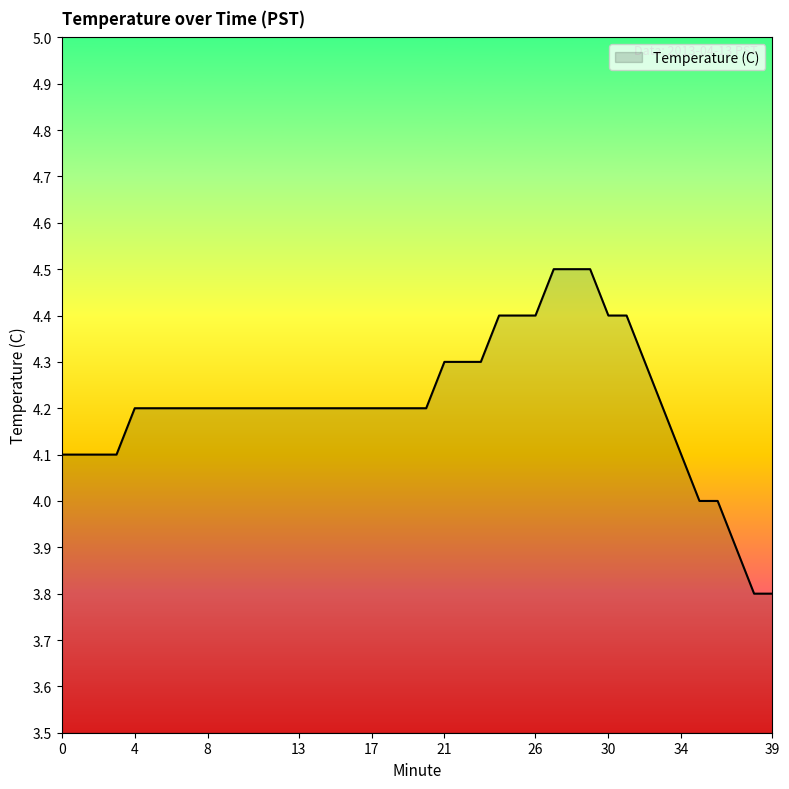

What is the sum of all values?

168.3